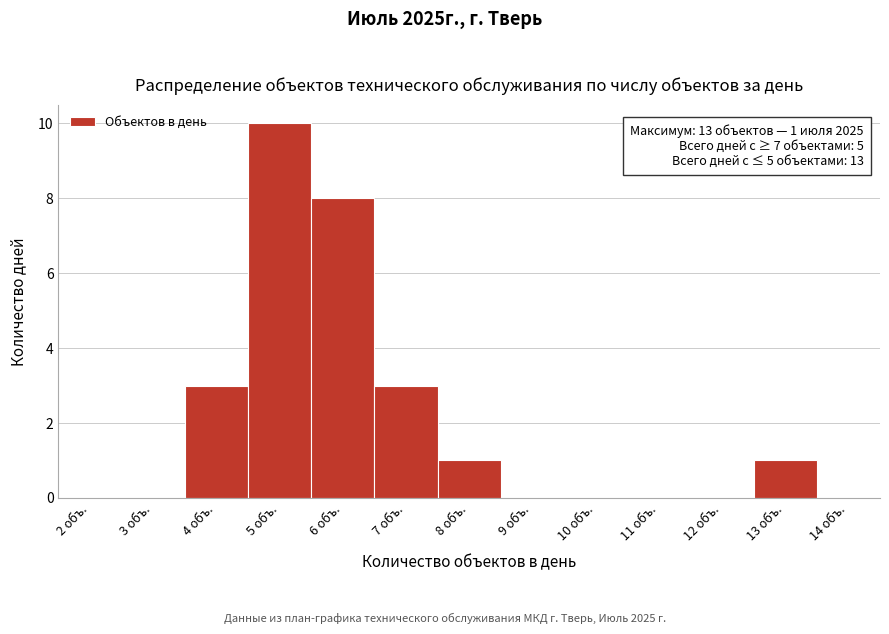

Reading right to left, transcribe all the data shown in this chart.

14 объ.=0	13 объ.=1	12 объ.=0	11 объ.=0	10 объ.=0	9 объ.=0	8 объ.=1	7 объ.=3	6 объ.=8	5 объ.=10	4 объ.=3	3 объ.=0	2 объ.=0